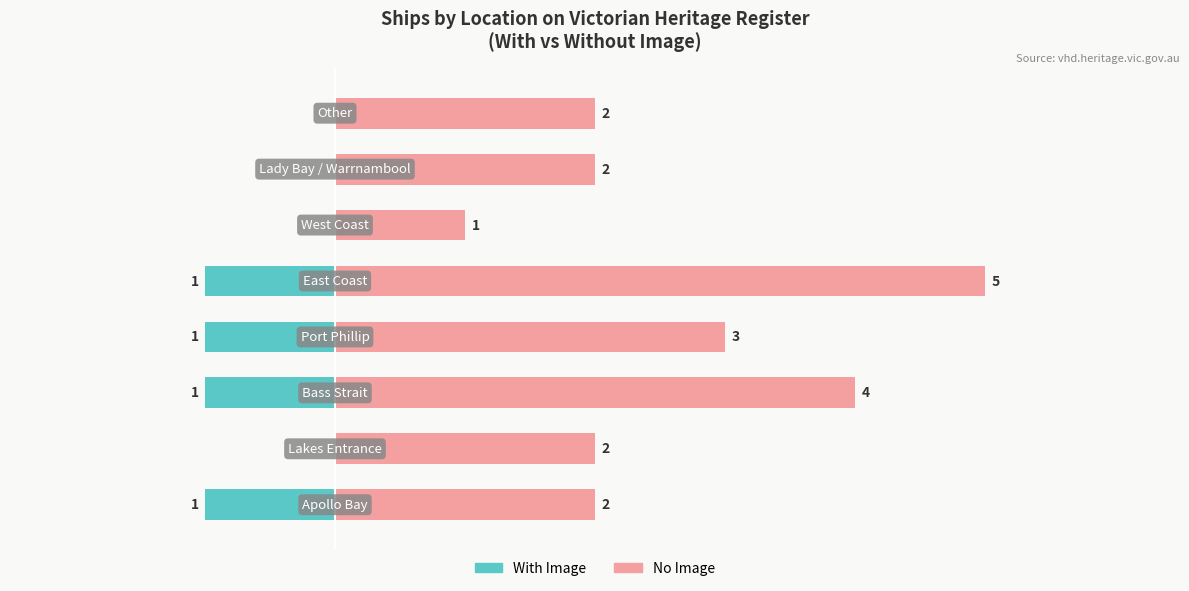

Reading left to right, list all the values displayed in this chart.

With Image: 0=-1	1=0	2=-1	3=-1	4=-1	5=0	6=0	7=0
No Image: 0=2	1=2	2=4	3=3	4=5	5=1	6=2	7=2